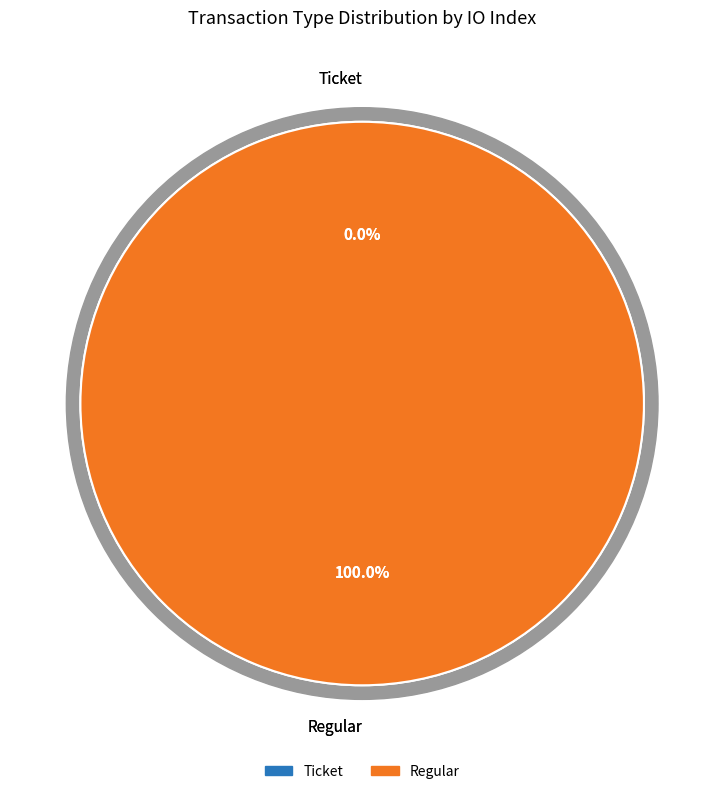

To the nearest percent, what is the average slice percentage?

50%